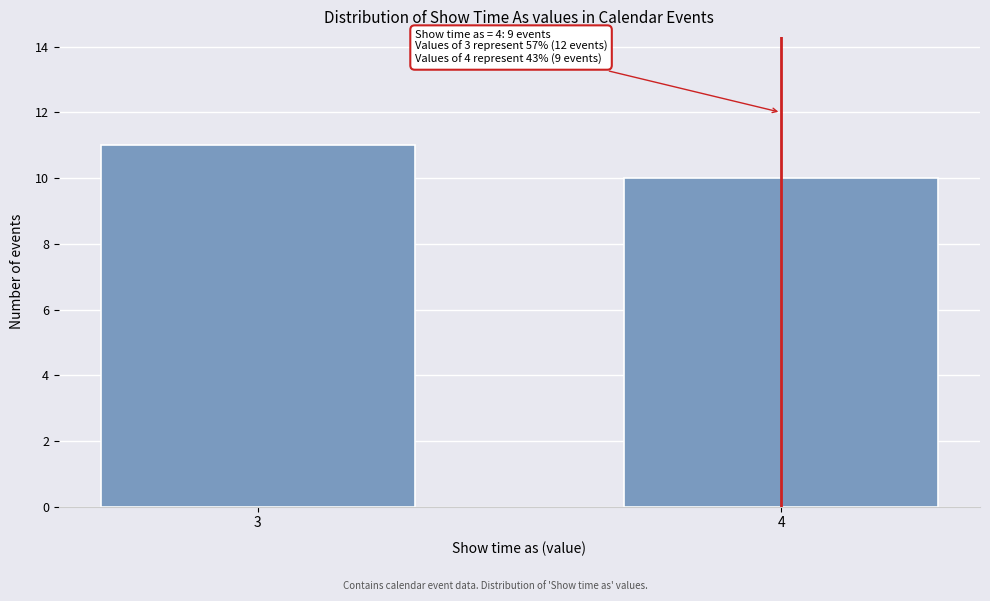

Reading right to left, transcribe all the data shown in this chart.

4=10	3=11